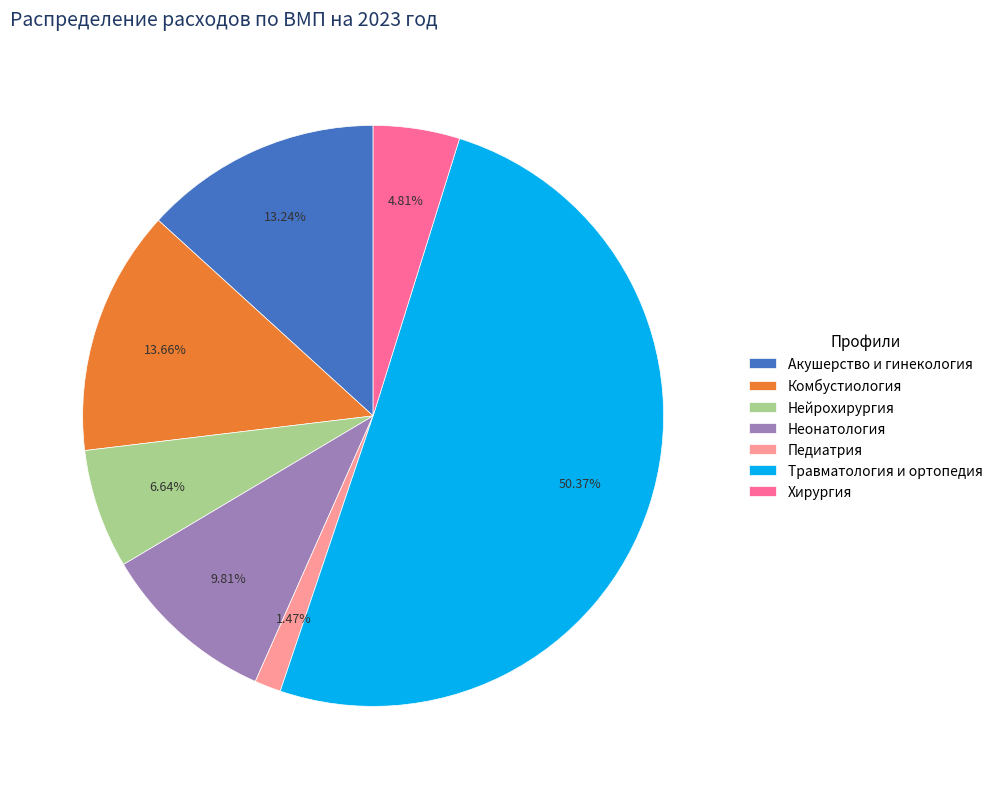

Does Комбустиология represent more than half of the total?

No